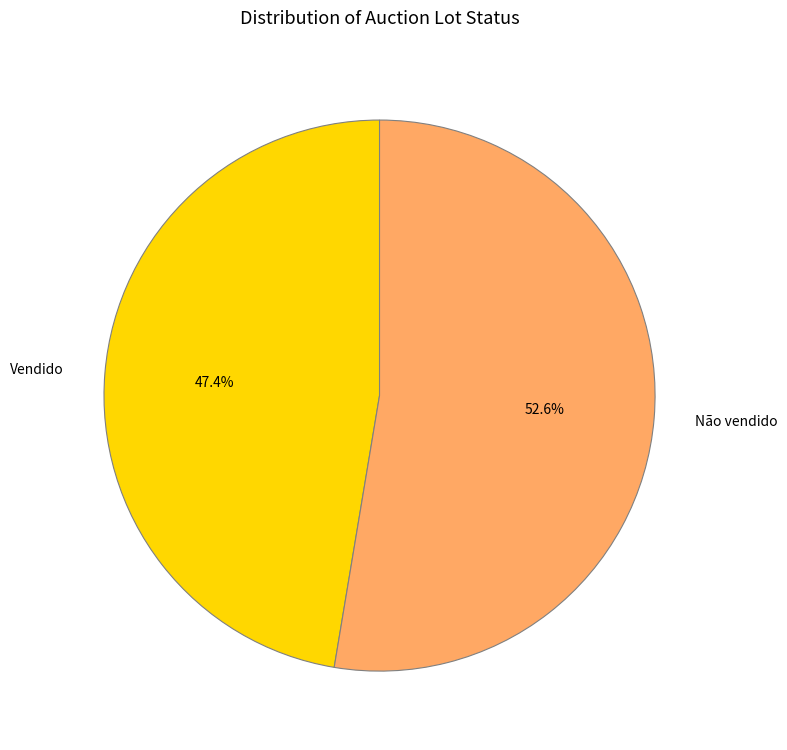

Which slice represents more than half of the pie?

Não vendido